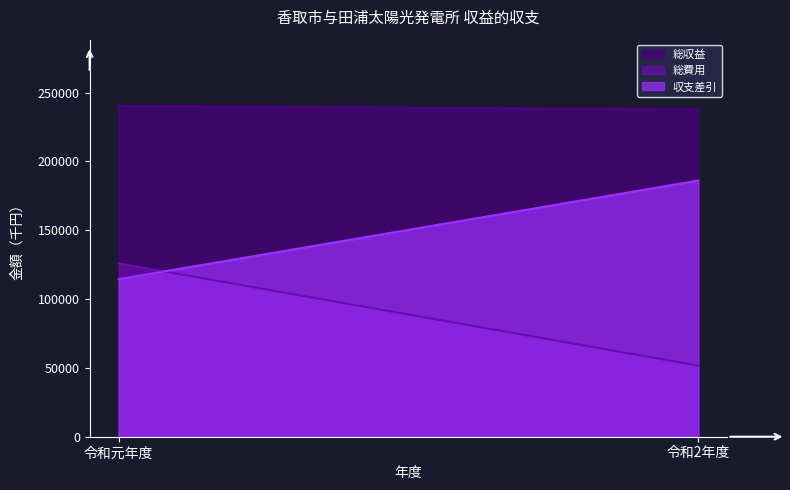

Reading left to right, transcribe all the data shown in this chart.

総収益: 令和元年度=240345	令和2年度=237707
総費用: 令和元年度=125898	令和2年度=51623
収支差引: 令和元年度=114447	令和2年度=186084